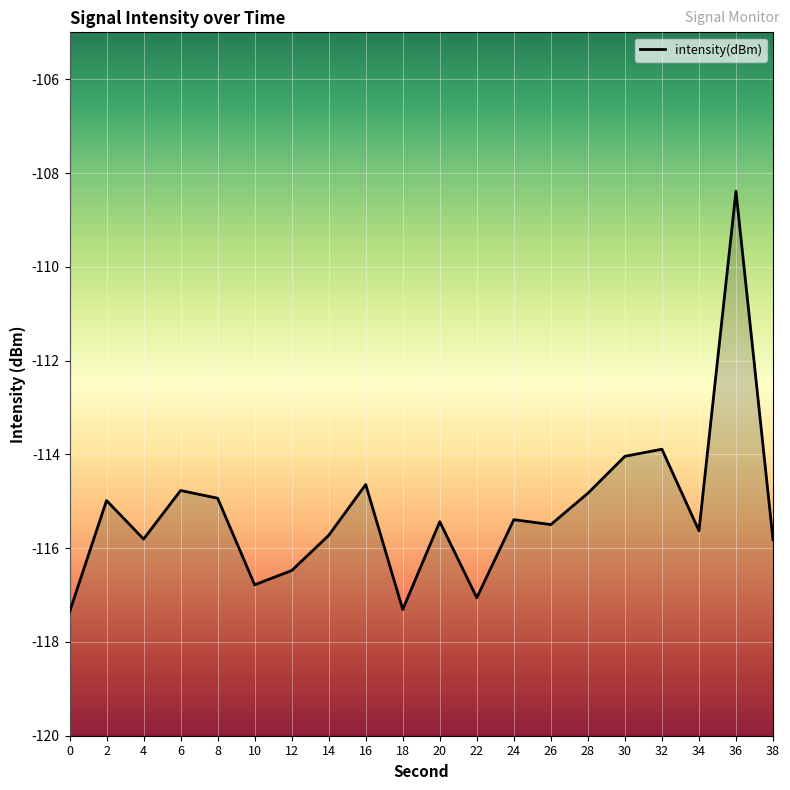

At which label is the value closest to -112?

32